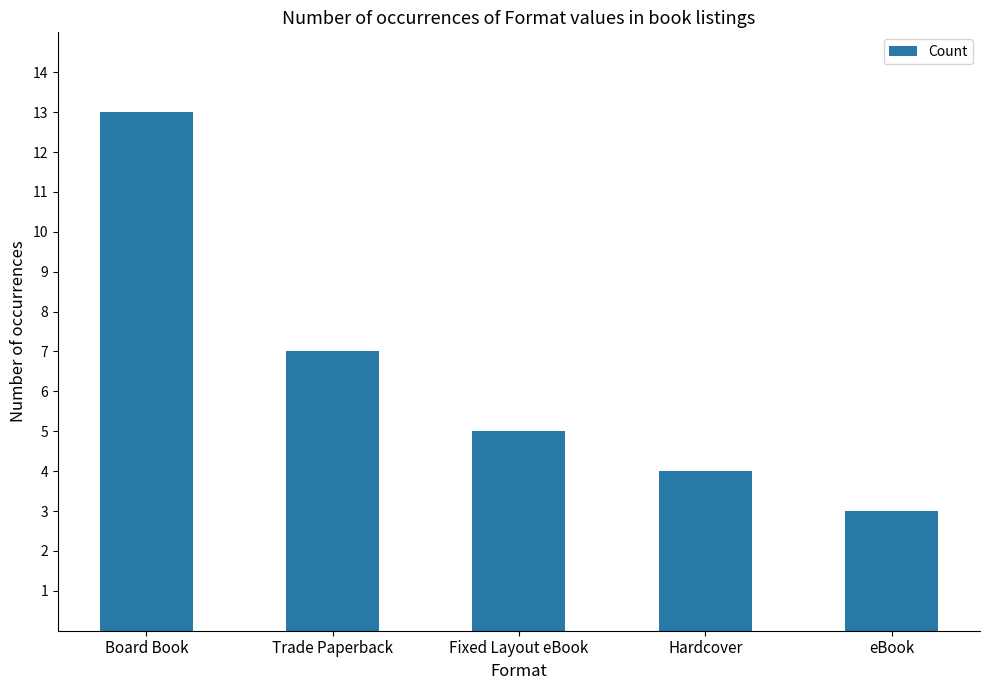

Reading left to right, transcribe all the data shown in this chart.

13	7	5	4	3